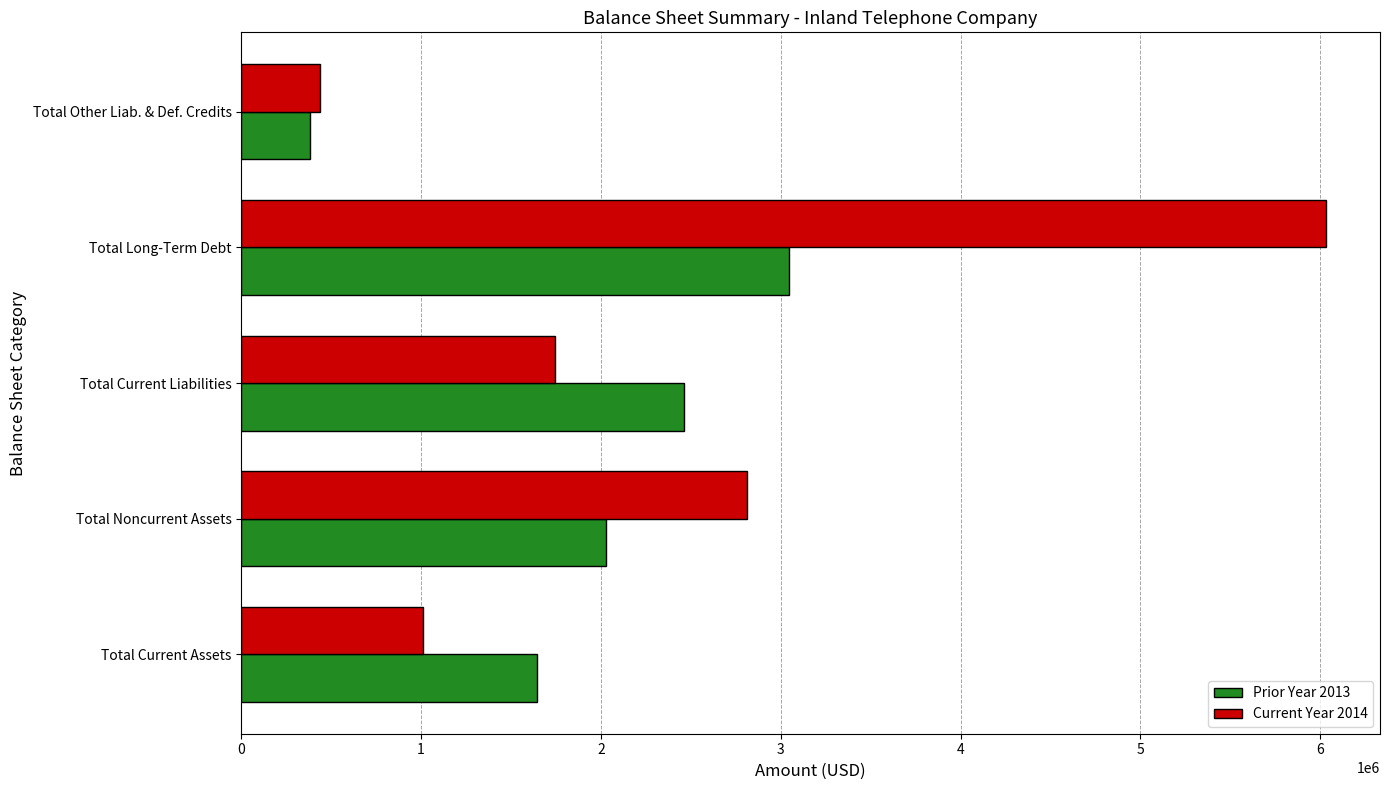

Is it true that Prior Year 2013 equals 3522400 at Total Noncurrent Assets?

False